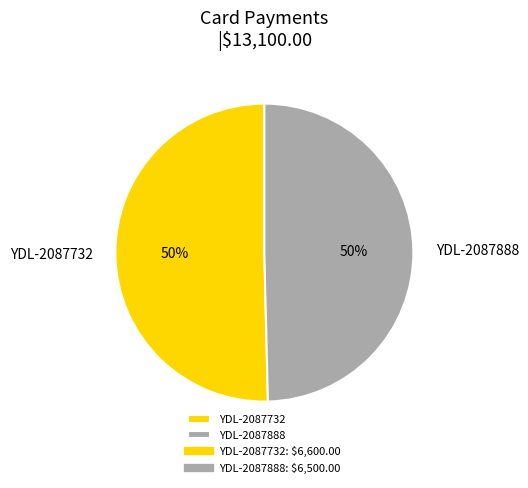

To the nearest percent, what portion does YDL-2087888 represent?

50%